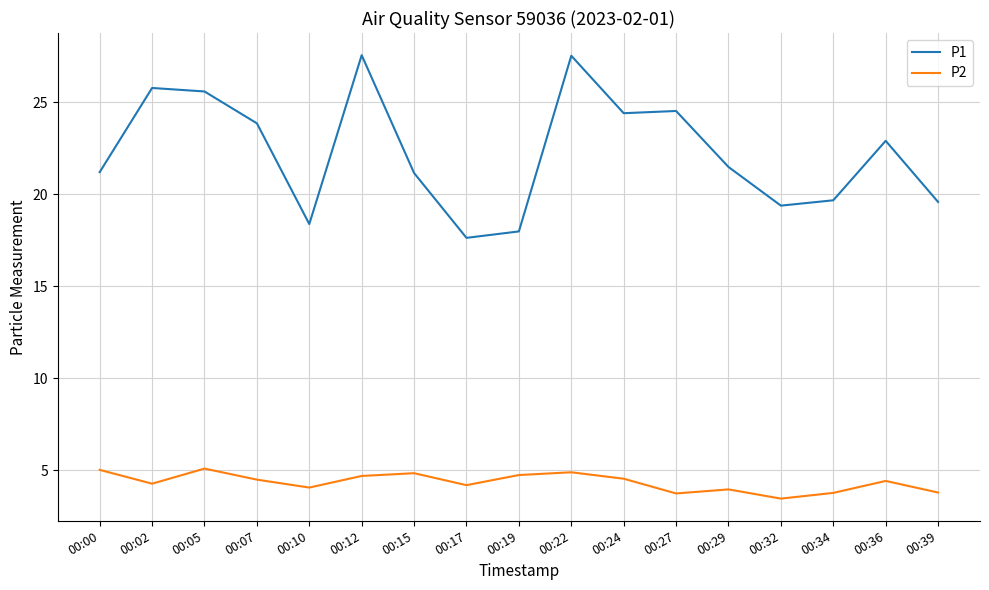

Which series has the largest total across all categories?

P1